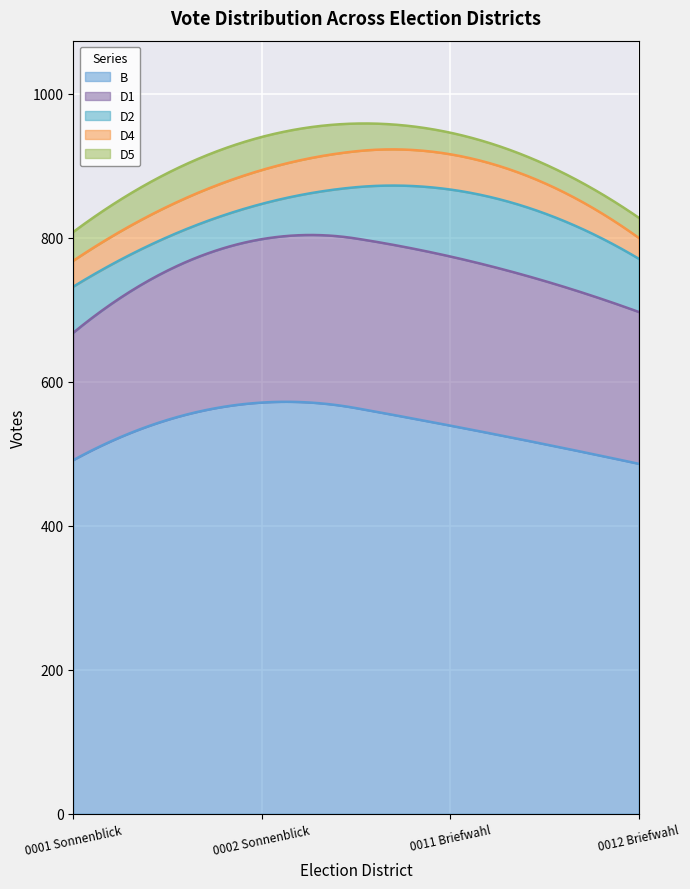

At how many categories does at least one series exceed 560?

1